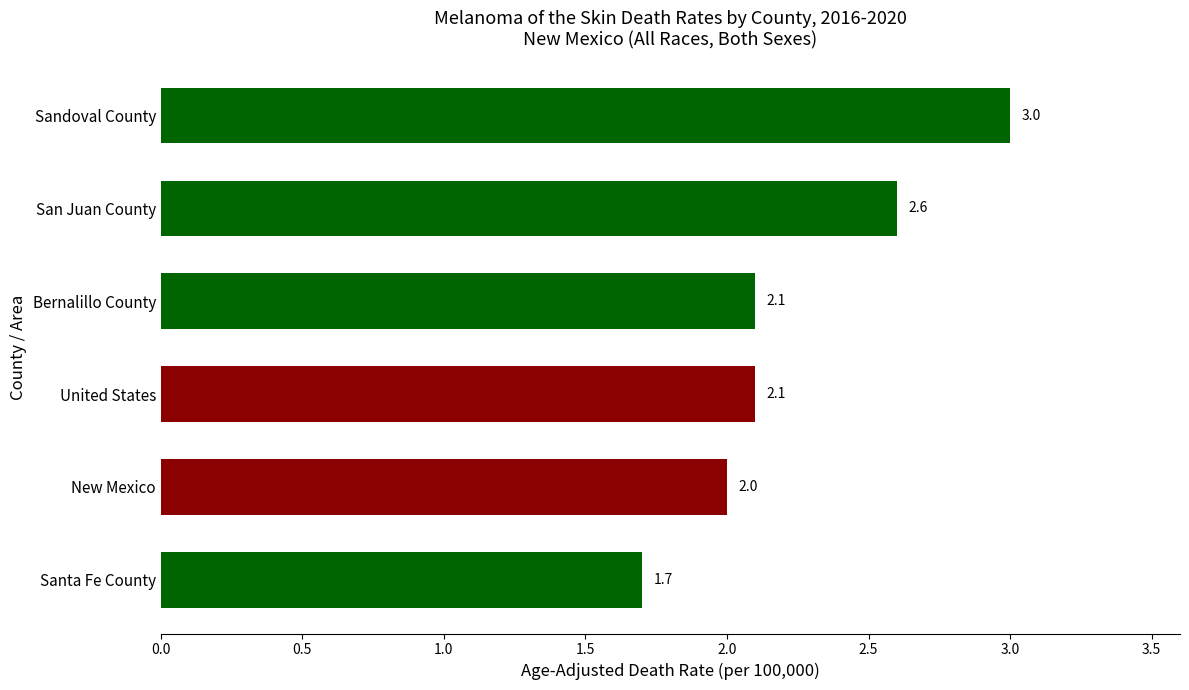

True or false: the data shows 2.6 at San Juan County.

True